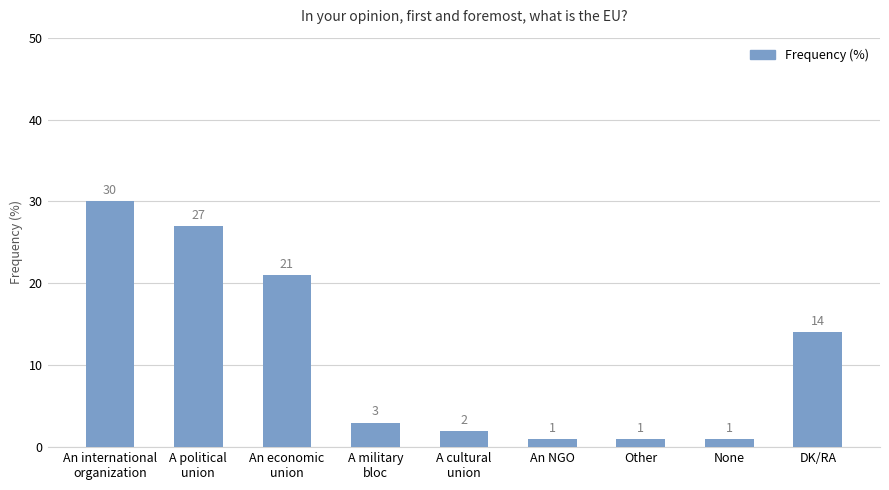

What is the maximum value shown in the chart?

30